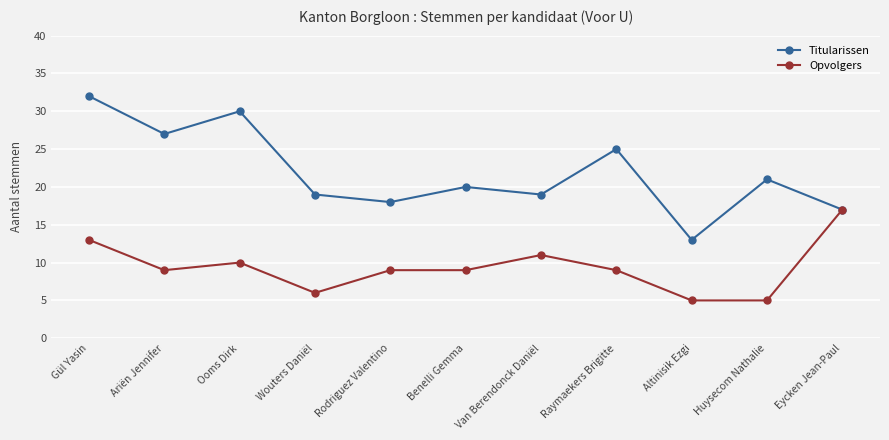

Which series has the widest spread of values?

Titularissen